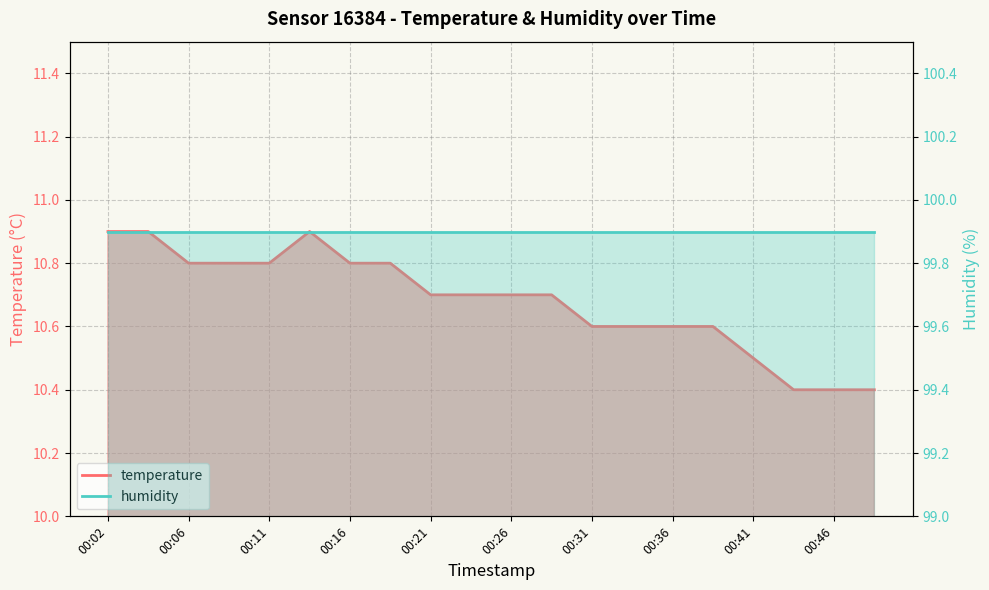

Reading right to left, list all the values displayed in this chart.

10.4	10.4	10.4	10.5	10.6	10.6	10.6	10.6	10.7	10.7	10.7	10.7	10.8	10.8	10.9	10.8	10.8	10.8	10.9	10.9